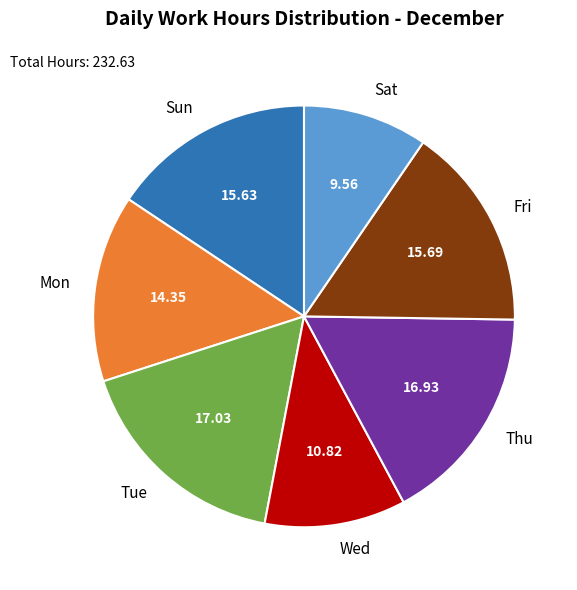

Combined, do Sun and Wed account for over 50%?

No